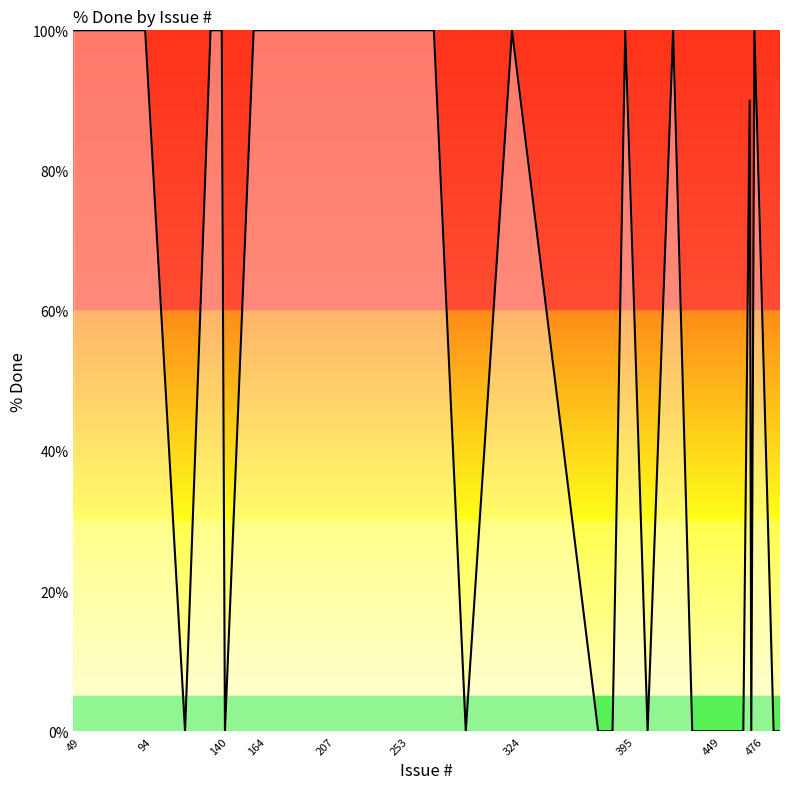

Does the chart display data point markers on the line(s)?

No